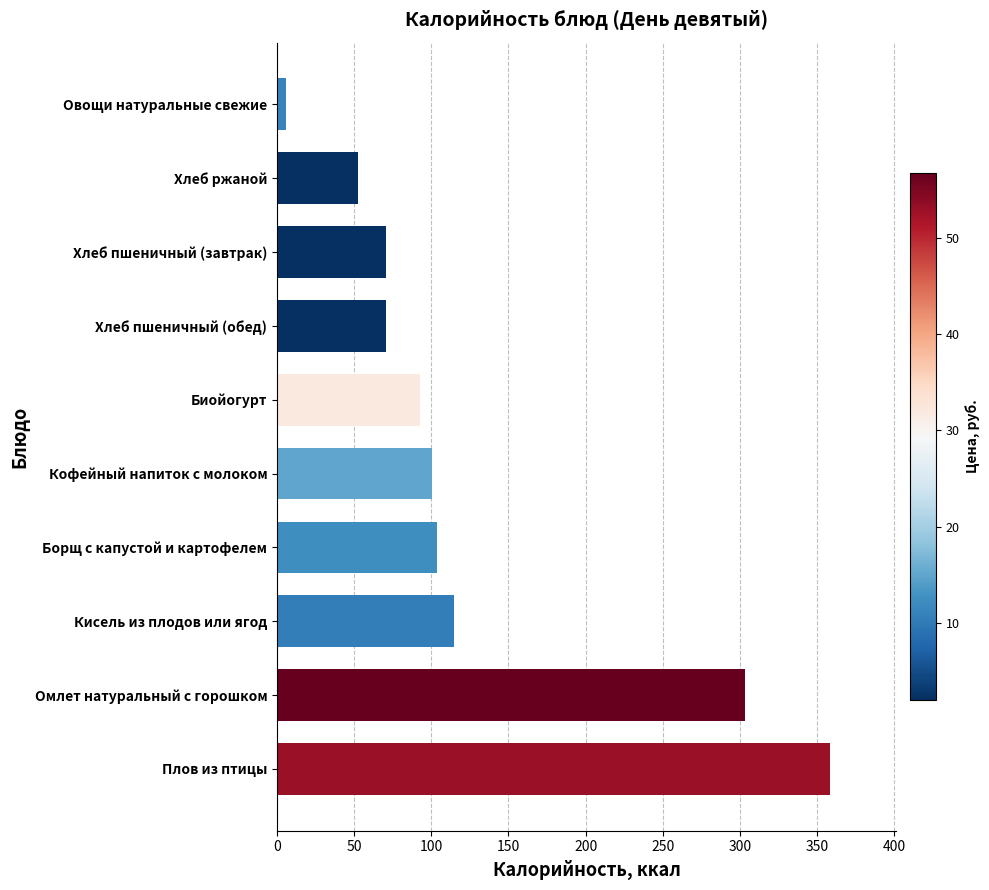

What is the difference between the maximum and second lowest values?

306.2